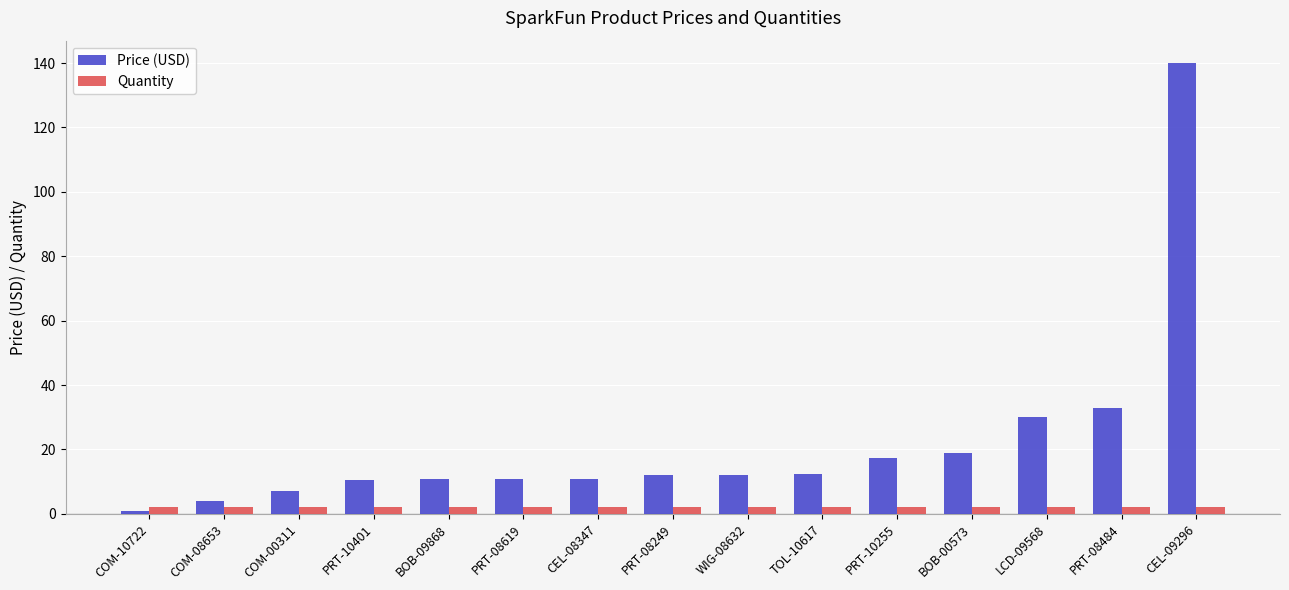

What is the sum of all Quantity values?

30.0